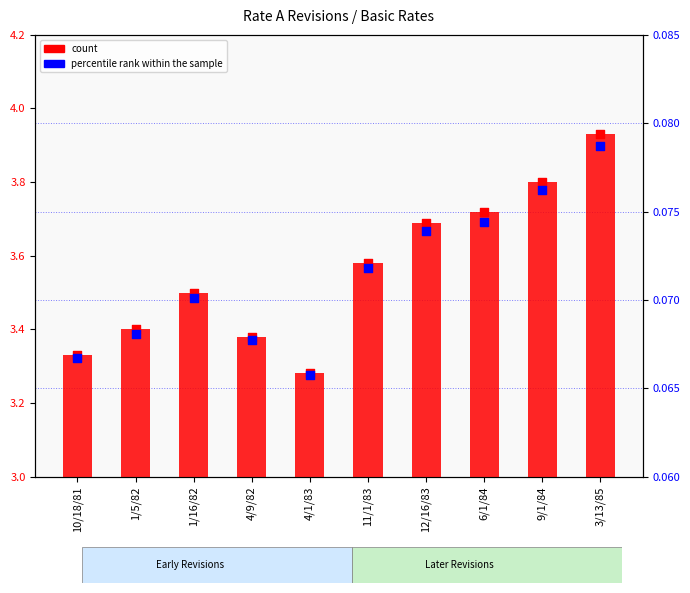

At how many categories does at least one series exceed 0?

10